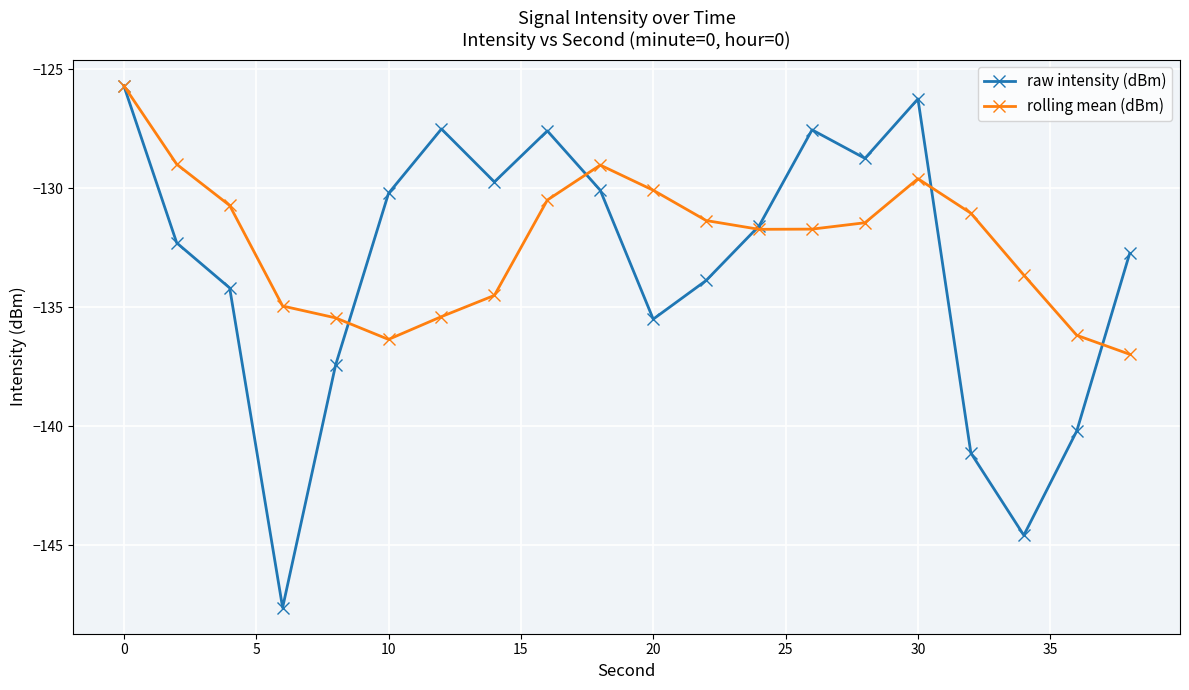

In rolling mean (dBm), how many points are lower than both neighbors (excluding endpoints)?

2